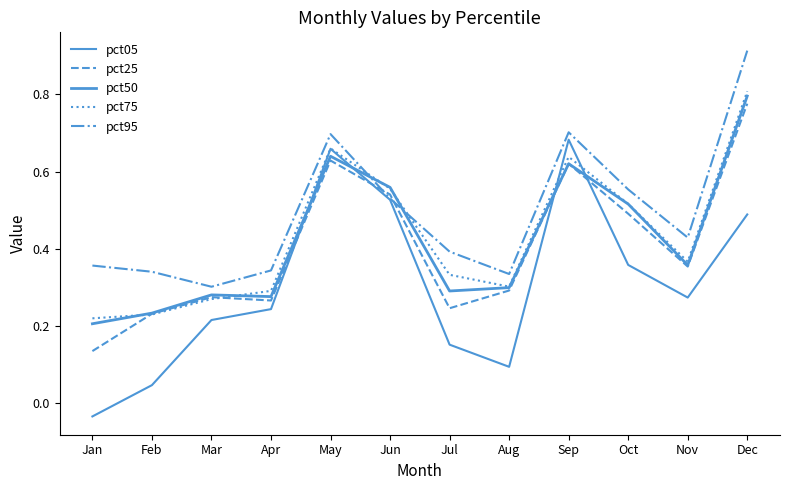

Is this an area chart (filled region under the line)?

No